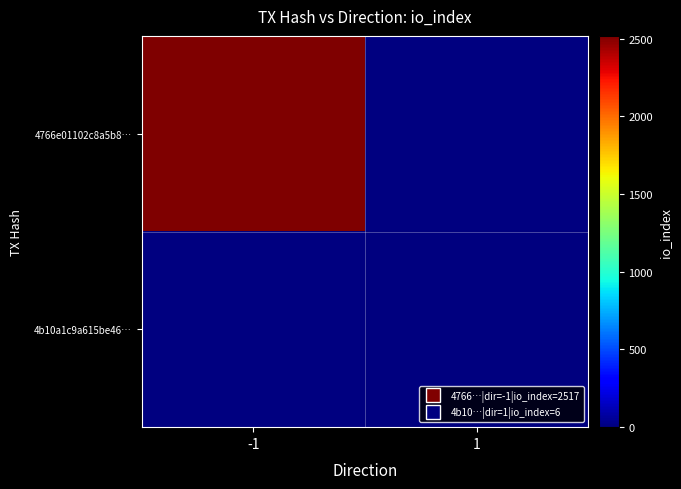

Which series has the widest spread of values?

4766e01102c8a5b8…